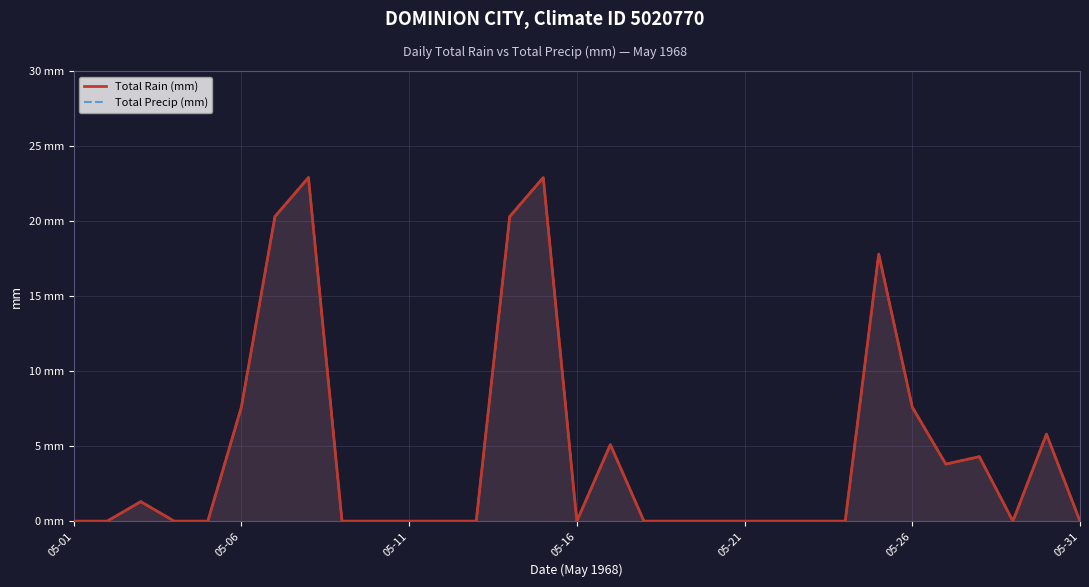

What are all the series names shown in the legend?

Total Rain (mm), Total Precip (mm)